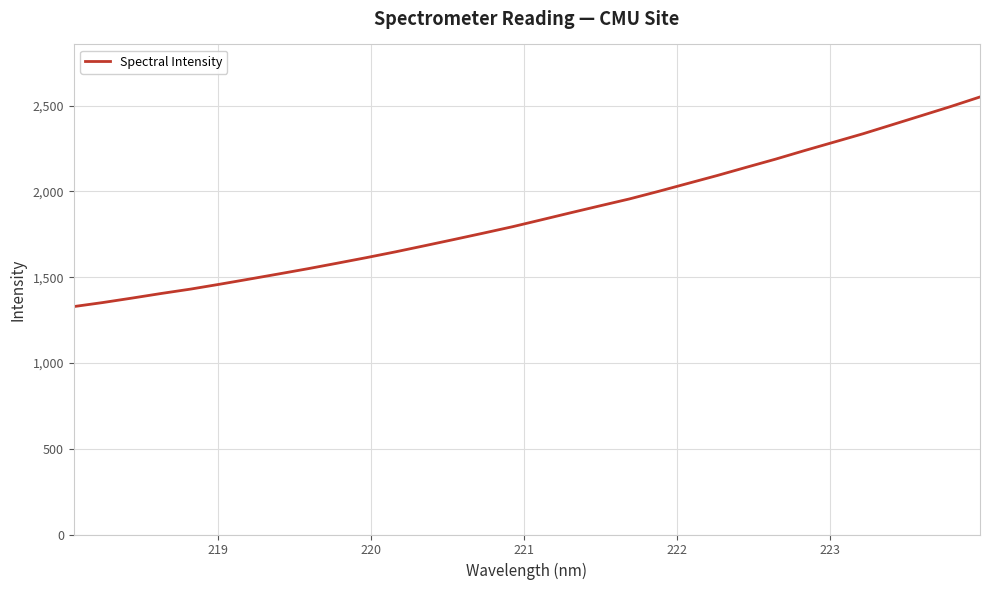

What is the difference between the maximum and minimum values?

1222.3